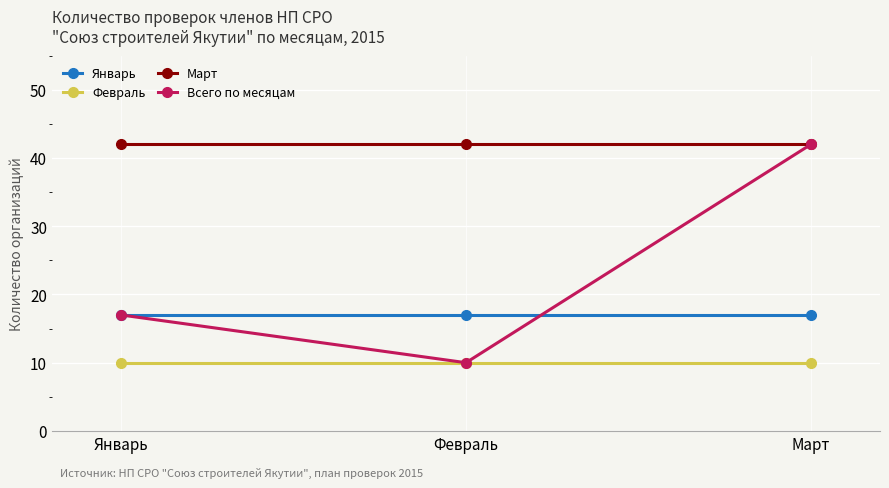

The Февраль series shows 10 at Январь. True or false?

True